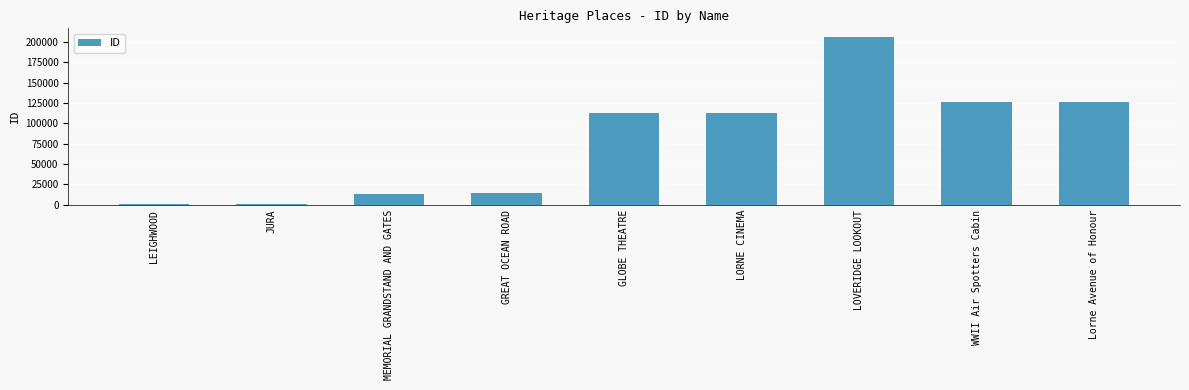

What is the maximum value shown in the chart?

206243